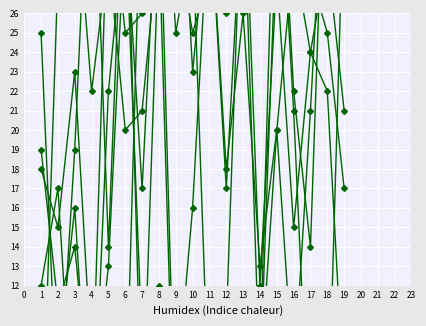

At which category is the sum across all series the highest?

8